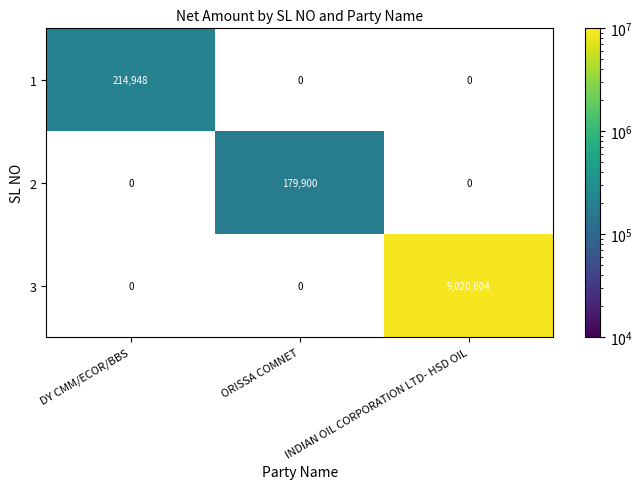

True or false: 1 has a value of 214948 at DY CMM/ECOR/BBS.

True